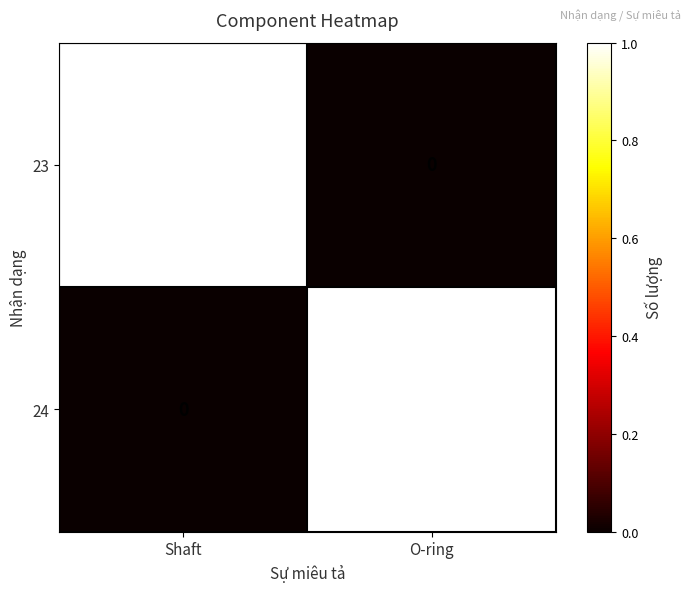

Which category has the lowest value in the 24 series?

Shaft